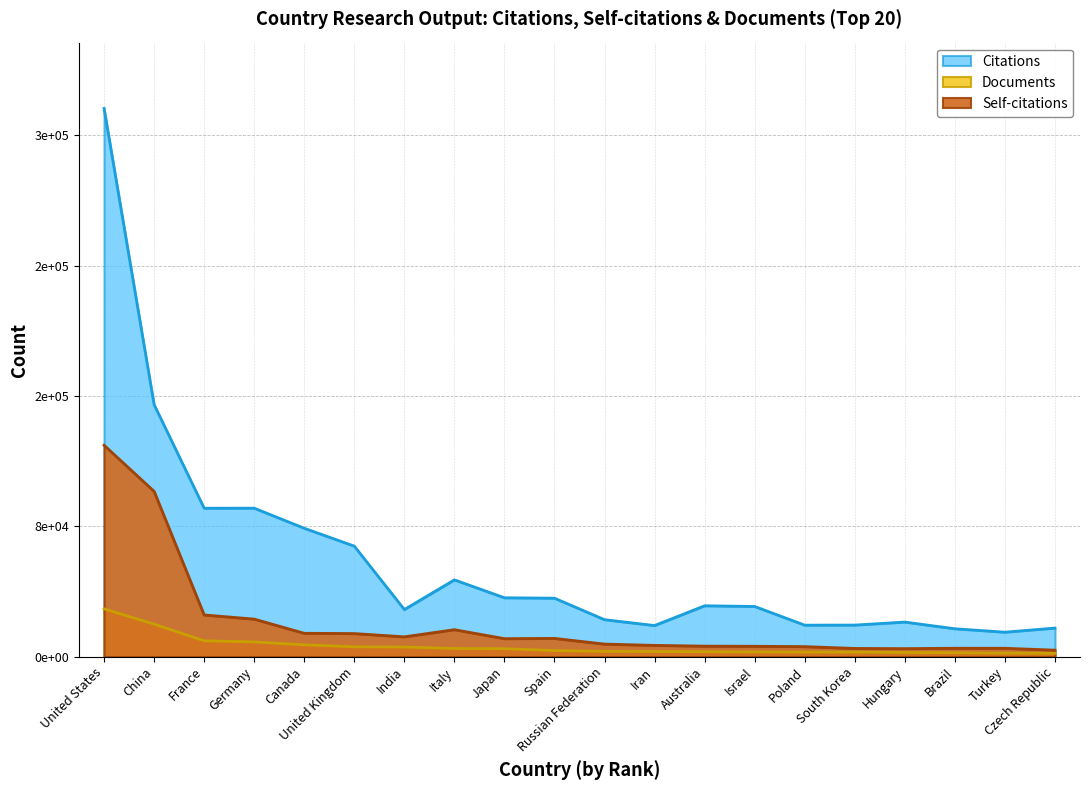

What is the greatest value displayed?

336399